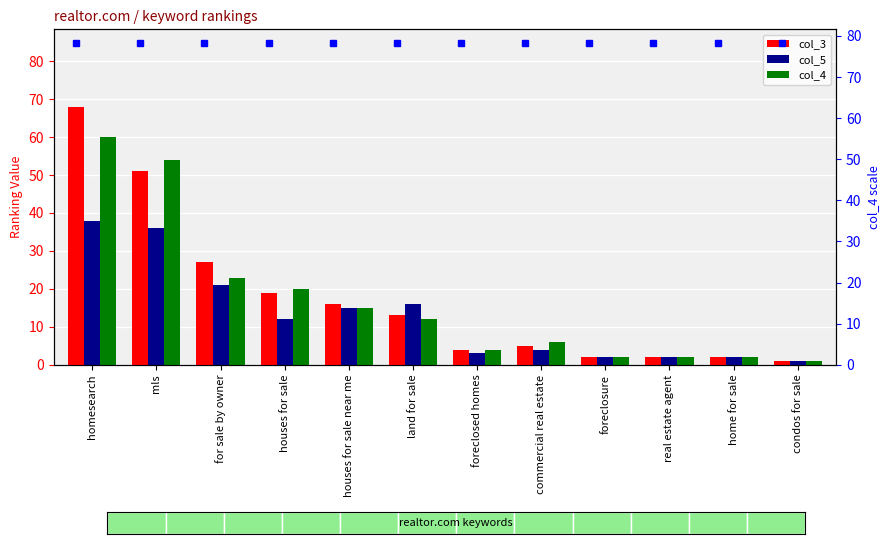

True or false: col_4 has a value of 54 at mls.

True